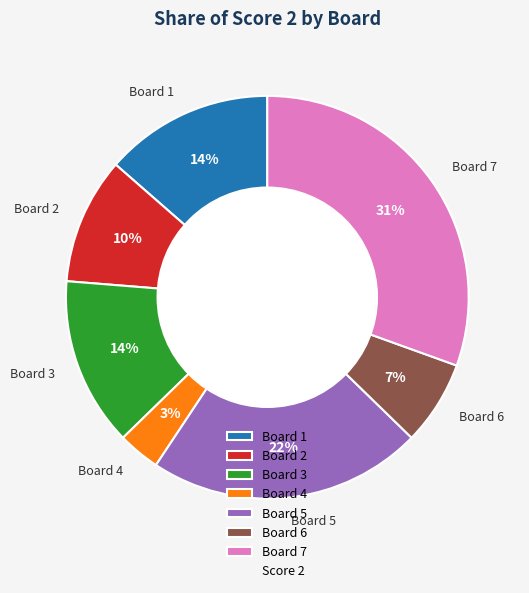

Combined, do Board 2 and Board 7 account for over 50%?

No